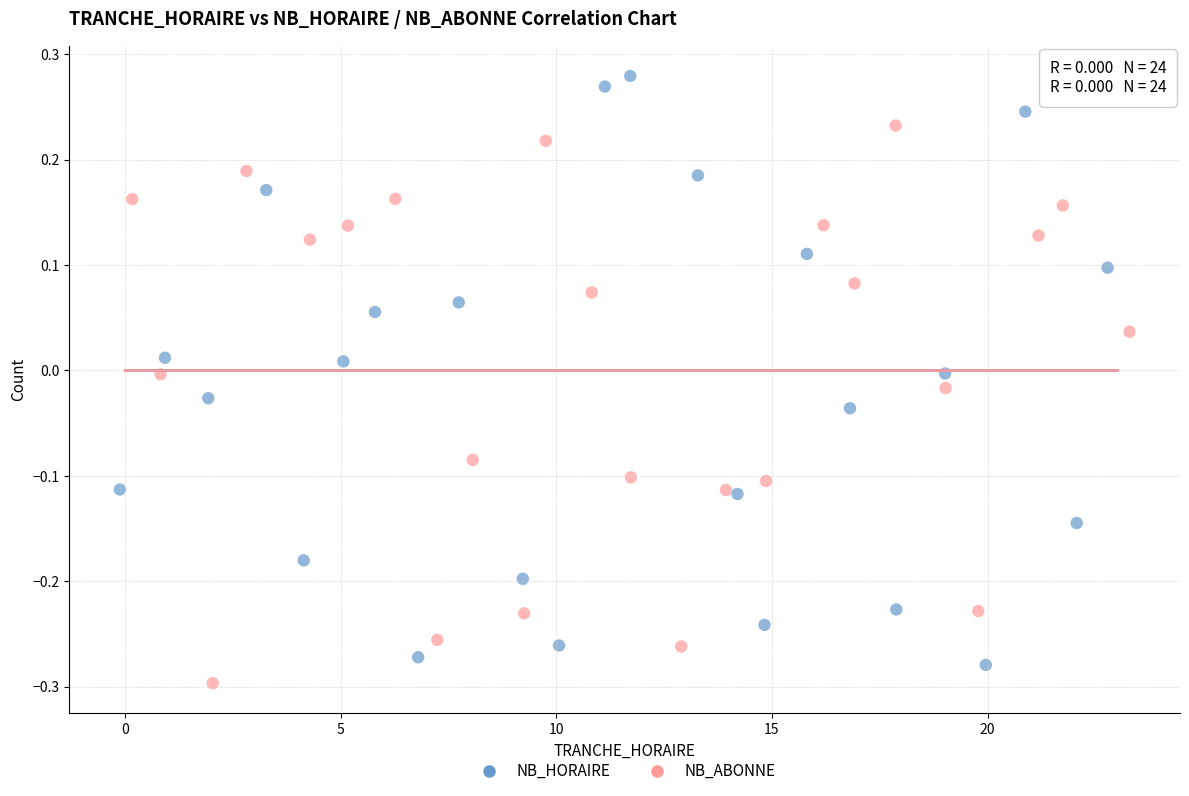

Which series reaches the maximum Y coordinate?

NB_HORAIRE